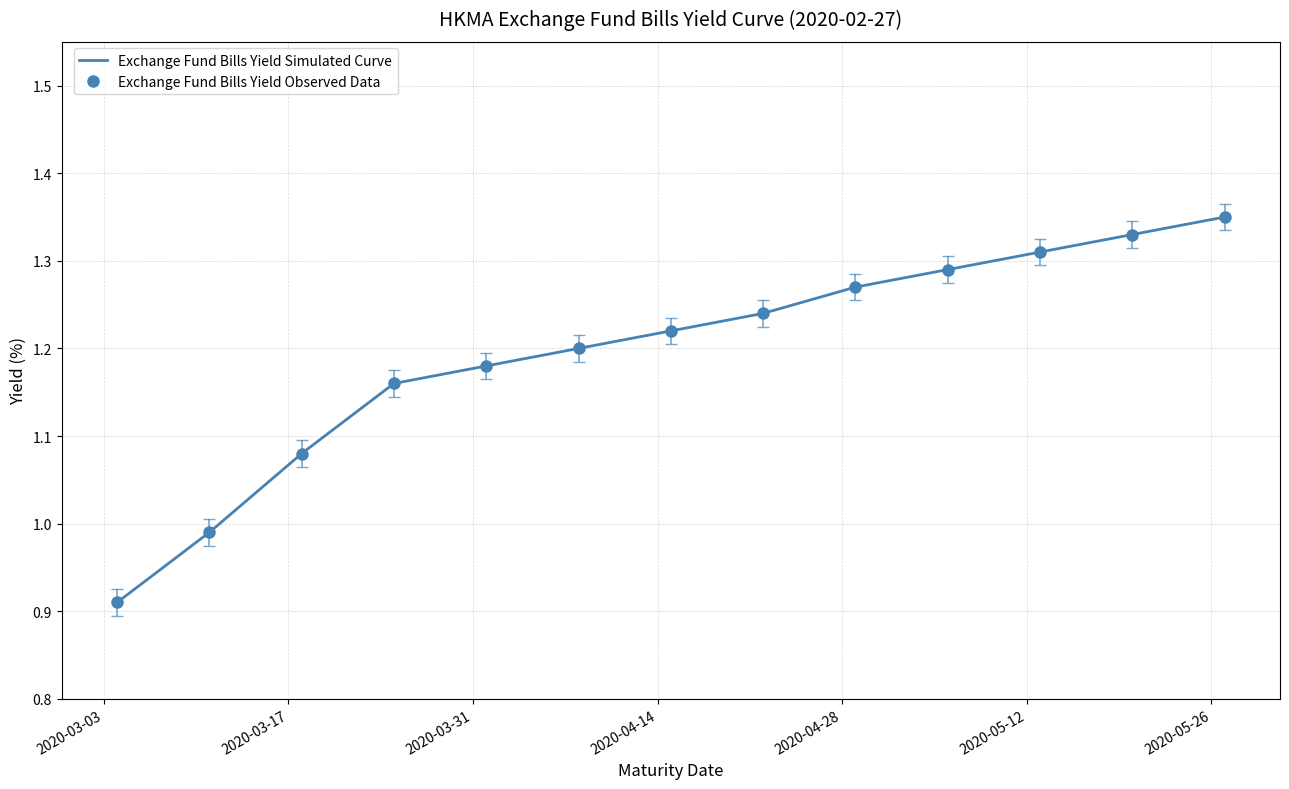

At which label is the value closest to 1?

2020-03-11